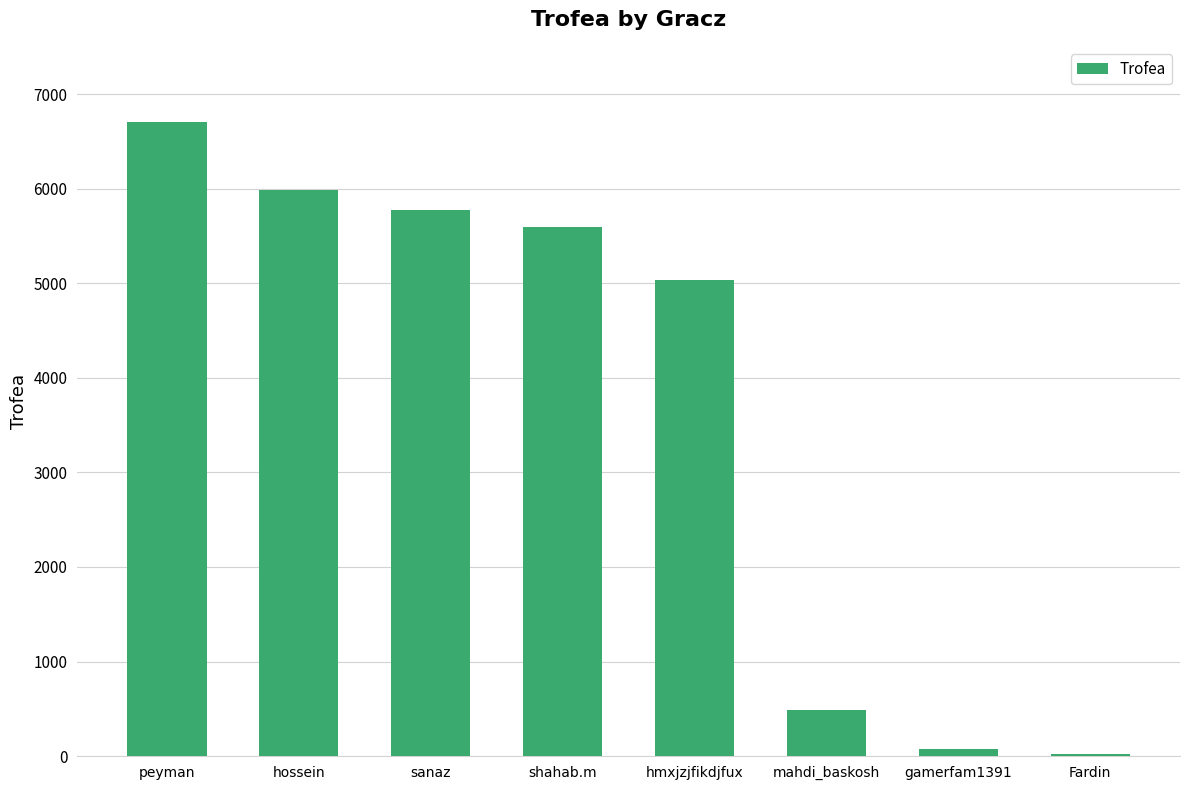

The chart shows a value of 5776 at sanaz. True or false?

True